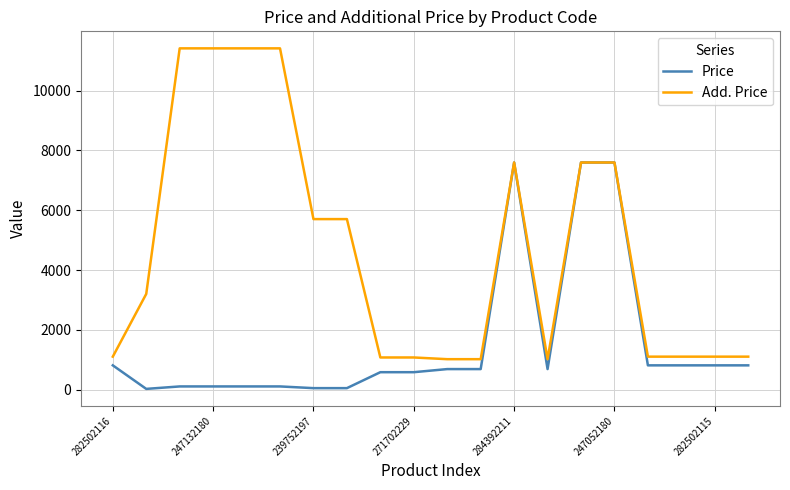

Which series has the widest spread of values?

Add. Price